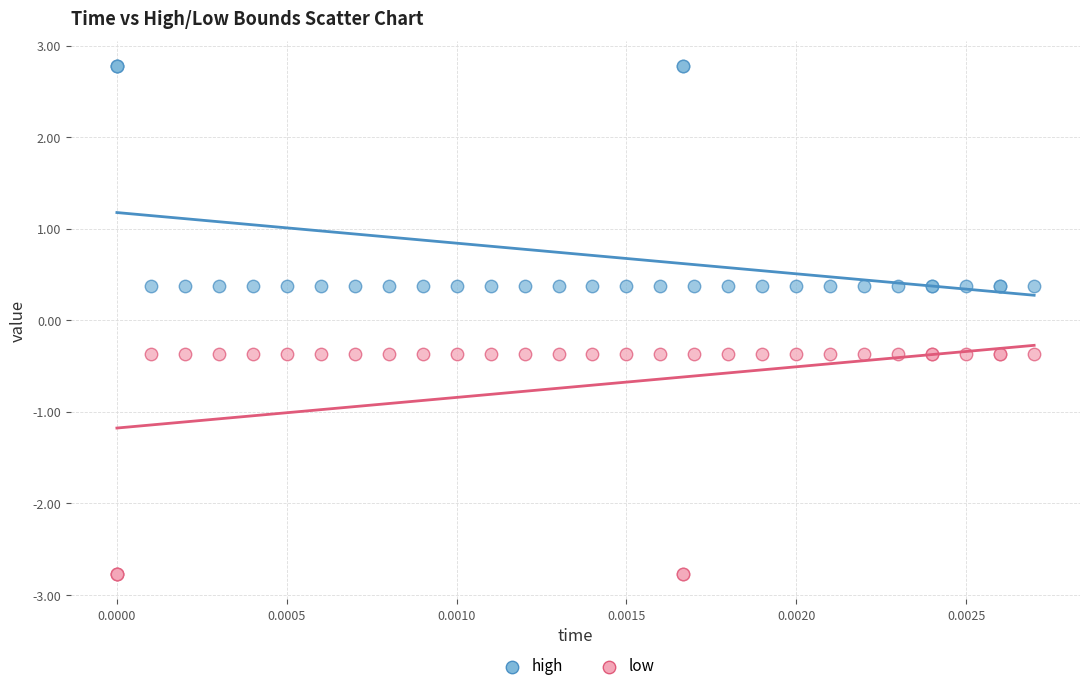

Which series reaches the maximum Y coordinate?

high